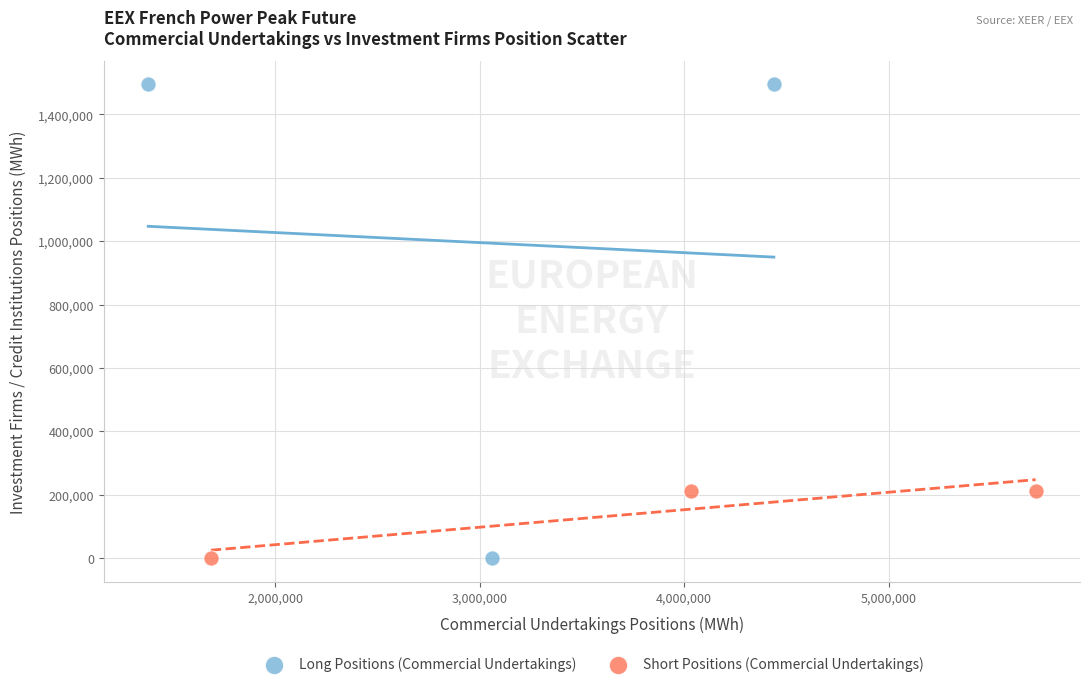

Which series has the largest Y range (max minus min)?

Long Positions (Commercial Undertakings)